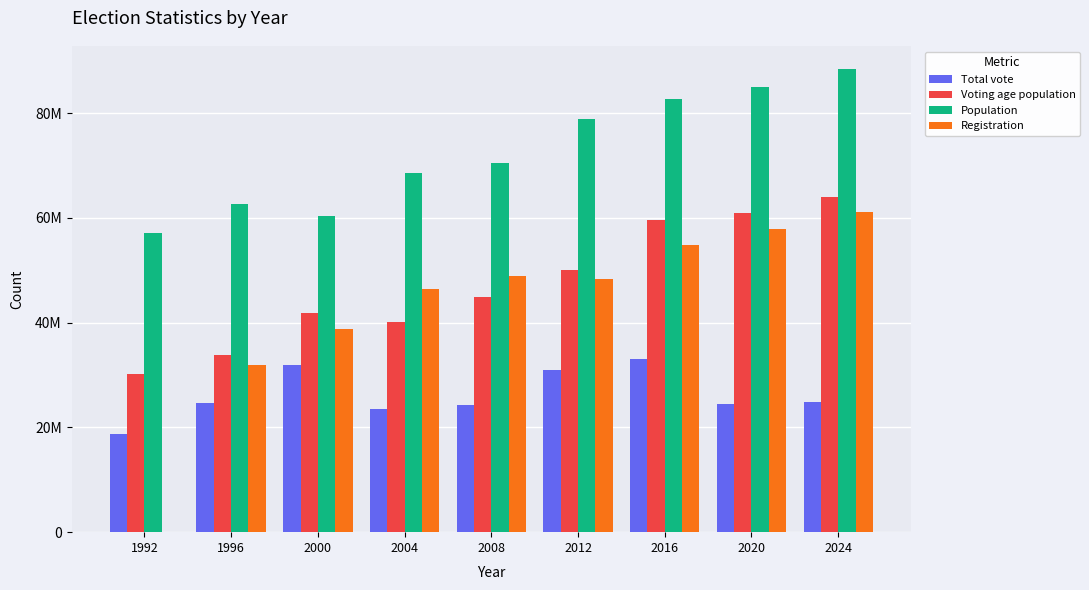

Are the bars grouped side by side (vs. stacked)?

Yes